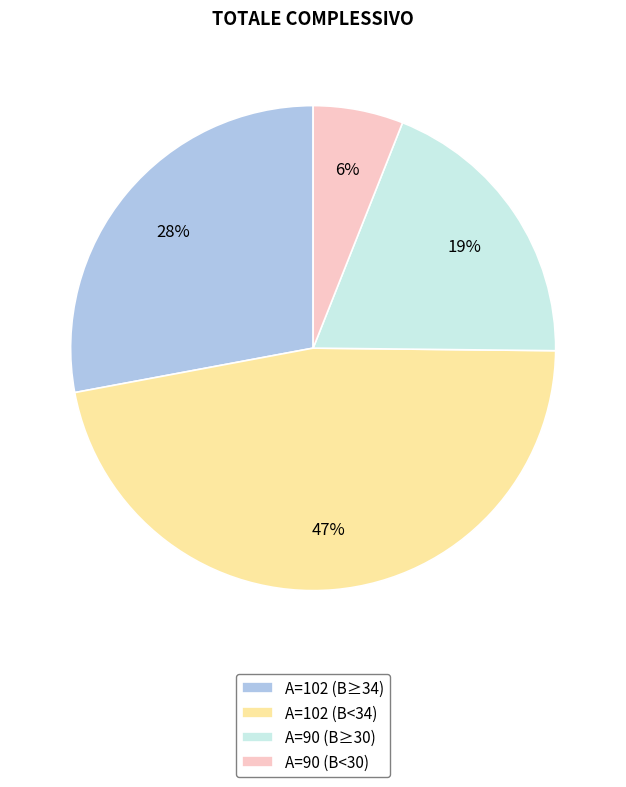

To the nearest percent, what is the difference between the largest and smallest slice percentages?

41%